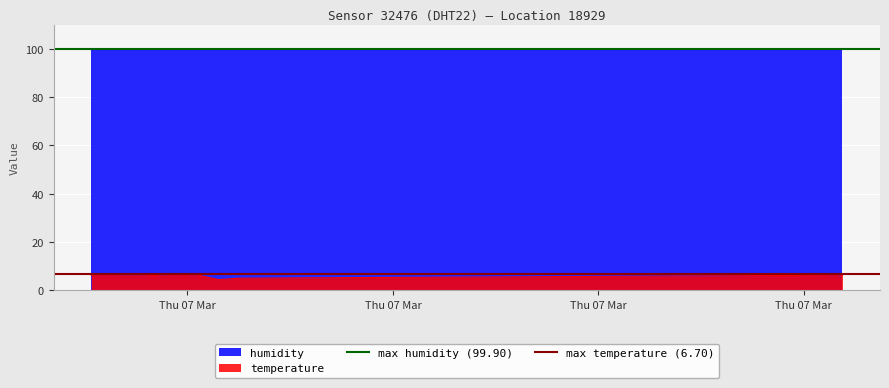

How many lines are shown in the chart?

2